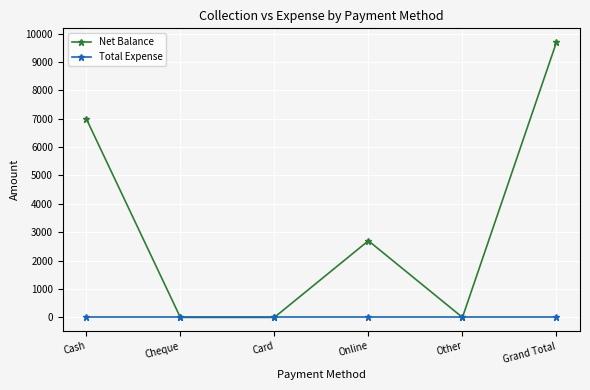

Which series has the largest range (max minus min)?

Net Balance